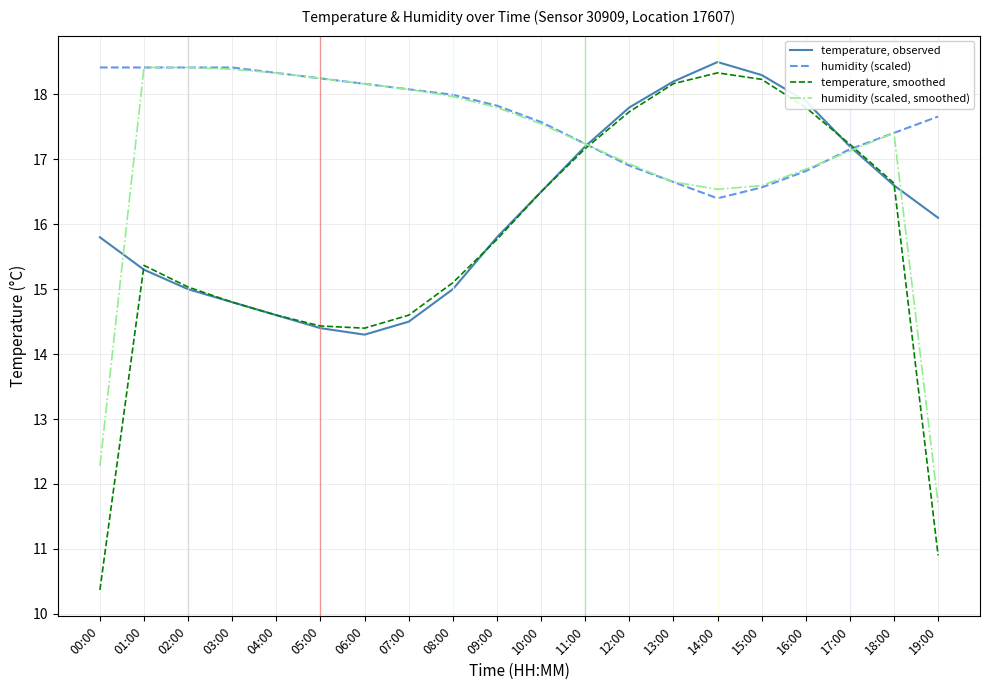

Reading left to right, list all the values displayed in this chart.

temperature, observed: 15.8	15.3	15.0	14.8	14.6	14.4	14.3	14.5	15.0	15.8	16.5	17.2	17.8	18.2	18.5	18.3	17.9	17.2	16.6	16.1
humidity (scaled): 18.4	18.4	18.4	18.4	18.3	18.2	18.2	18.1	18.0	17.8	17.6	17.2	16.9	16.7	16.4	16.6	16.8	17.2	17.4	17.7
temperature, smoothed: 10.4	15.4	15.0	14.8	14.6	14.4	14.4	14.6	15.1	15.8	16.5	17.2	17.7	18.2	18.3	18.2	17.8	17.2	16.6	10.9
humidity (scaled, smoothed): 12.3	18.4	18.4	18.4	18.3	18.2	18.2	18.1	18.0	17.8	17.5	17.2	16.9	16.7	16.5	16.6	16.8	17.1	17.4	11.7